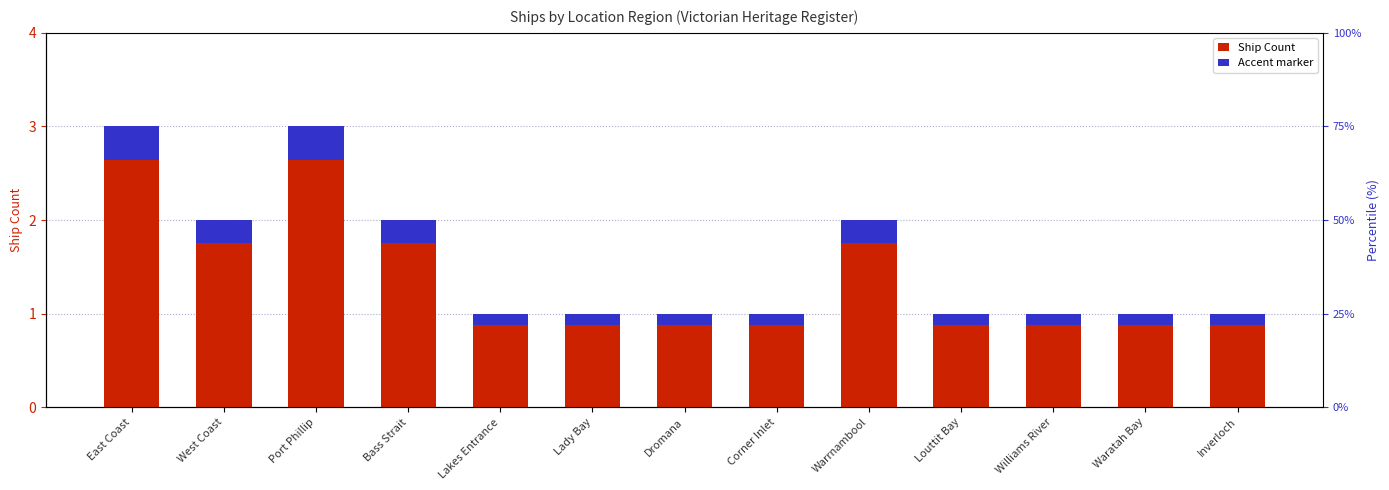

What is the label of the 3rd bar from the left?

Port Phillip